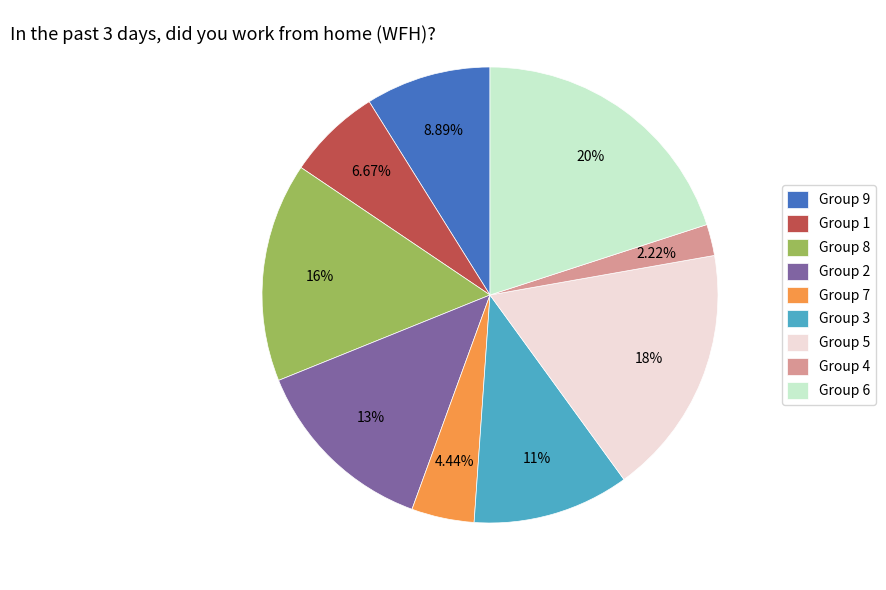

Count the number of slices in the pie.

9